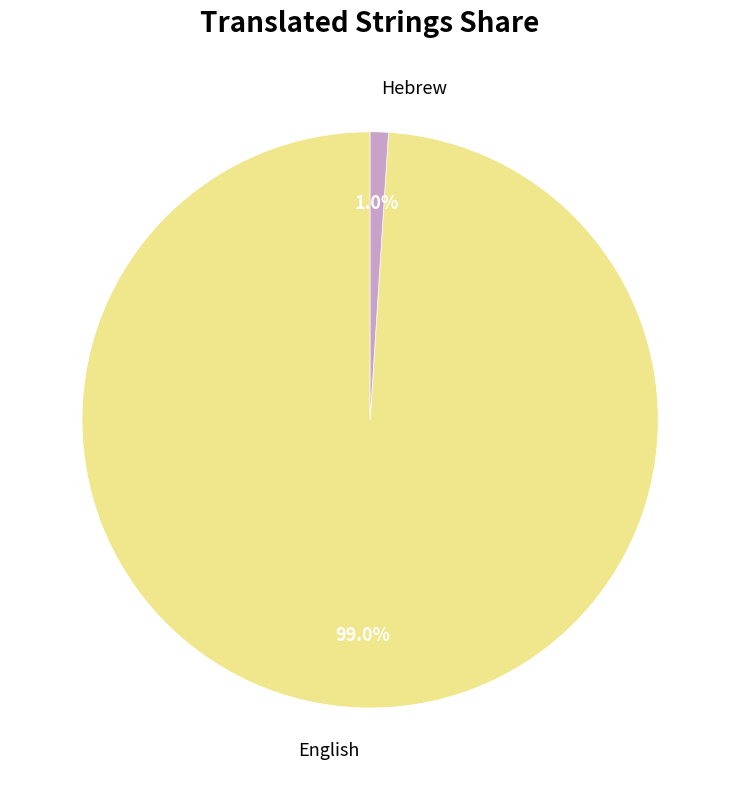

Which category has the biggest portion of the pie?

English